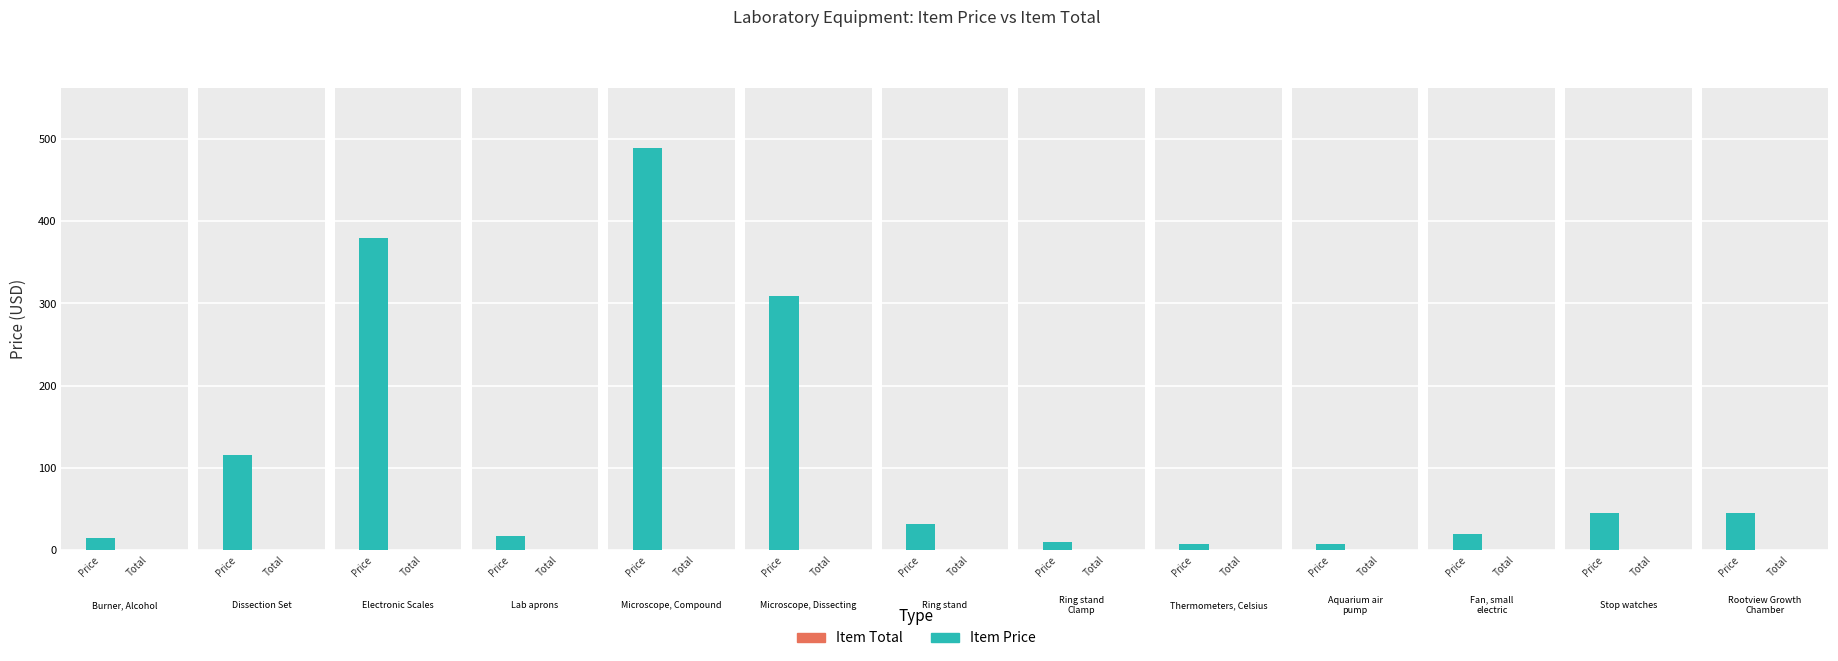

Which series has the widest spread of values?

Item Price